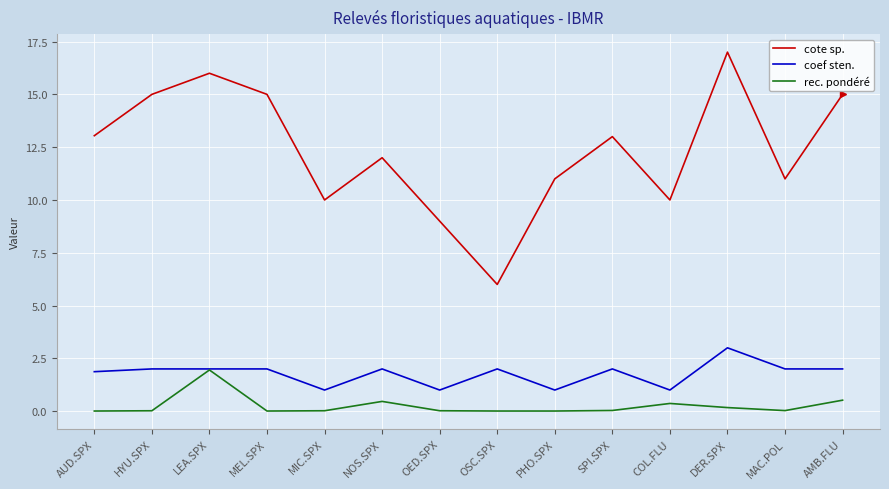

At HYU.SPX, list the series in order from largest to smallest.

cote sp., coef sten., rec. pondéré